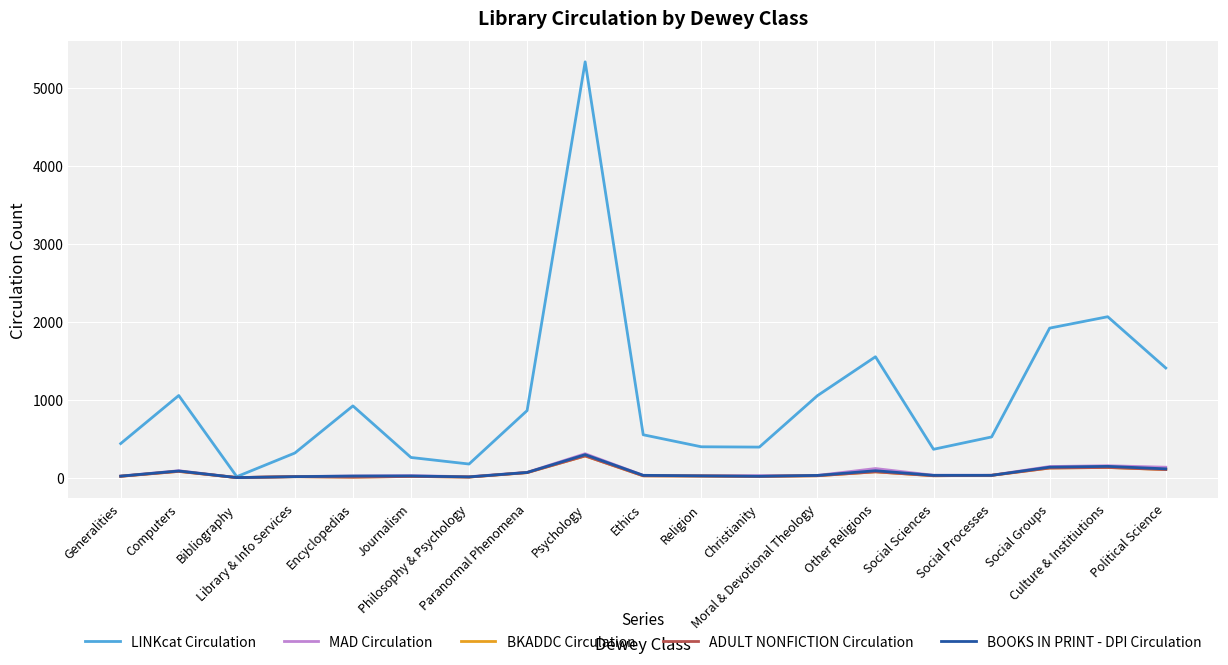

How many interior local peaks does the BKADDC Circulation series have?

6